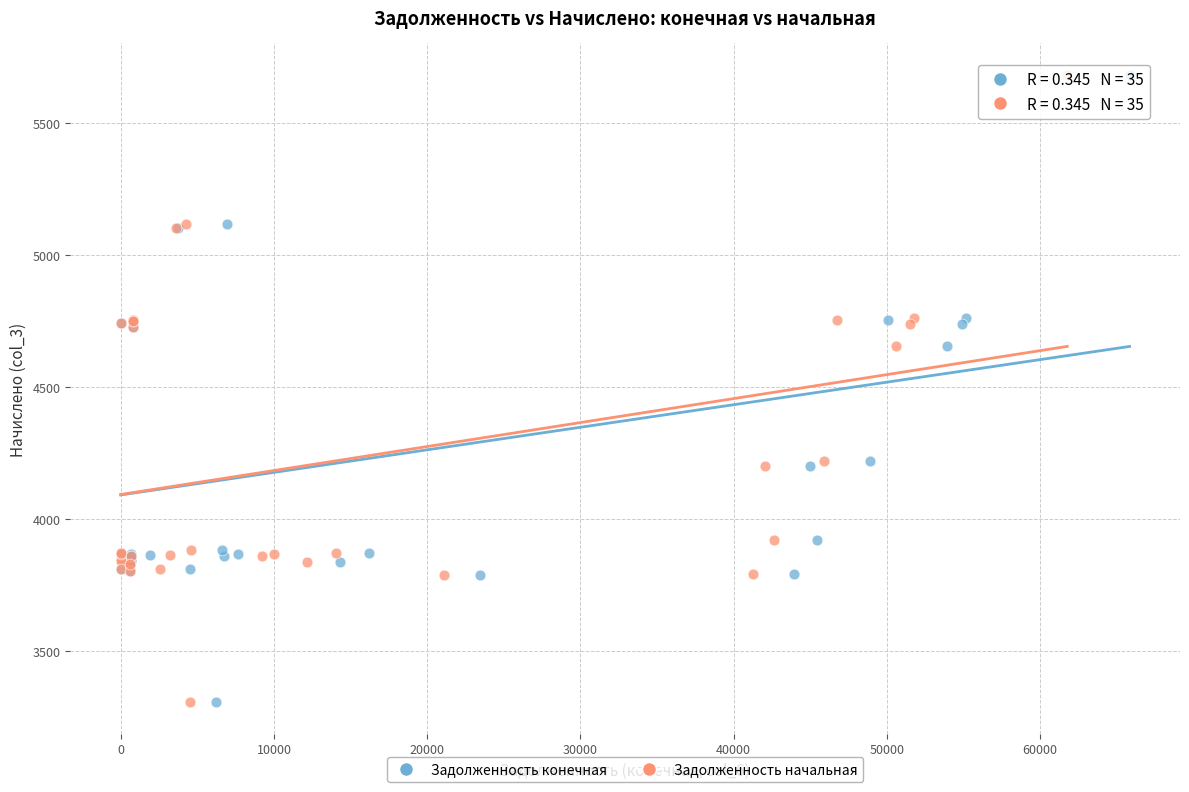

What are all the series names shown in the legend?

Задолженность конечная, Задолженность начальная